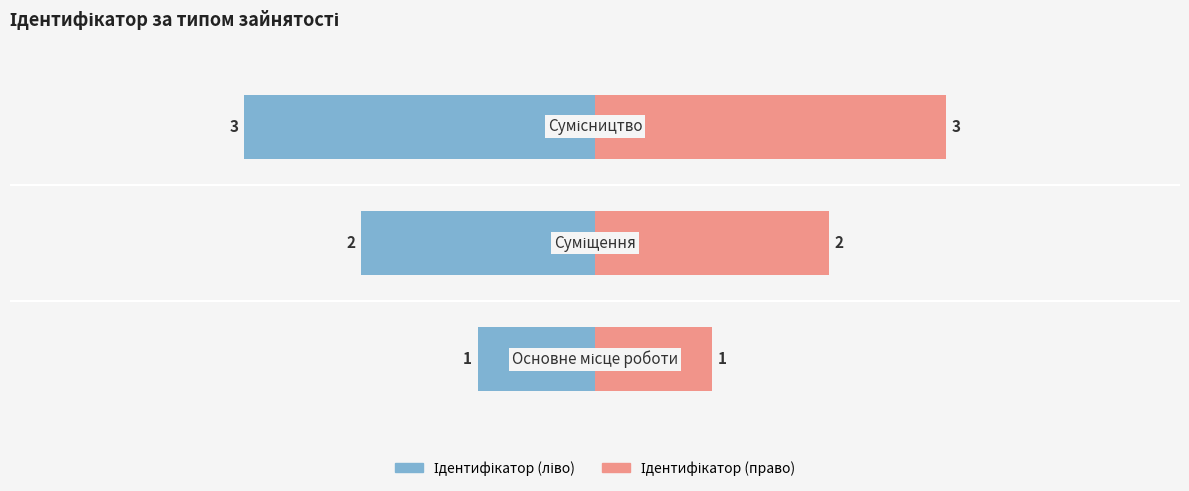

Read the Ідентифікатор (ліво) value at 0.

-1